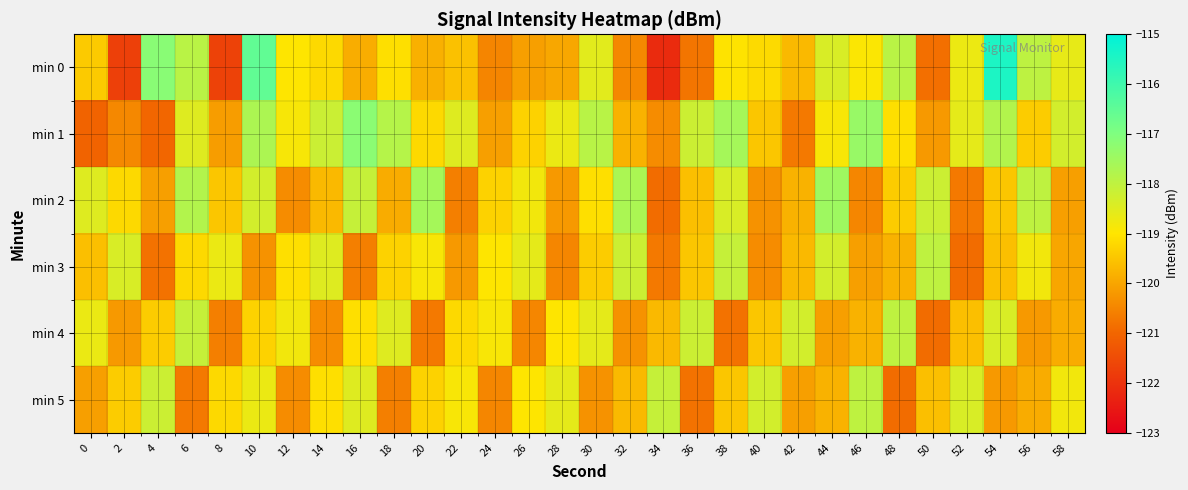

What is the maximum value shown in the chart?

-115.5